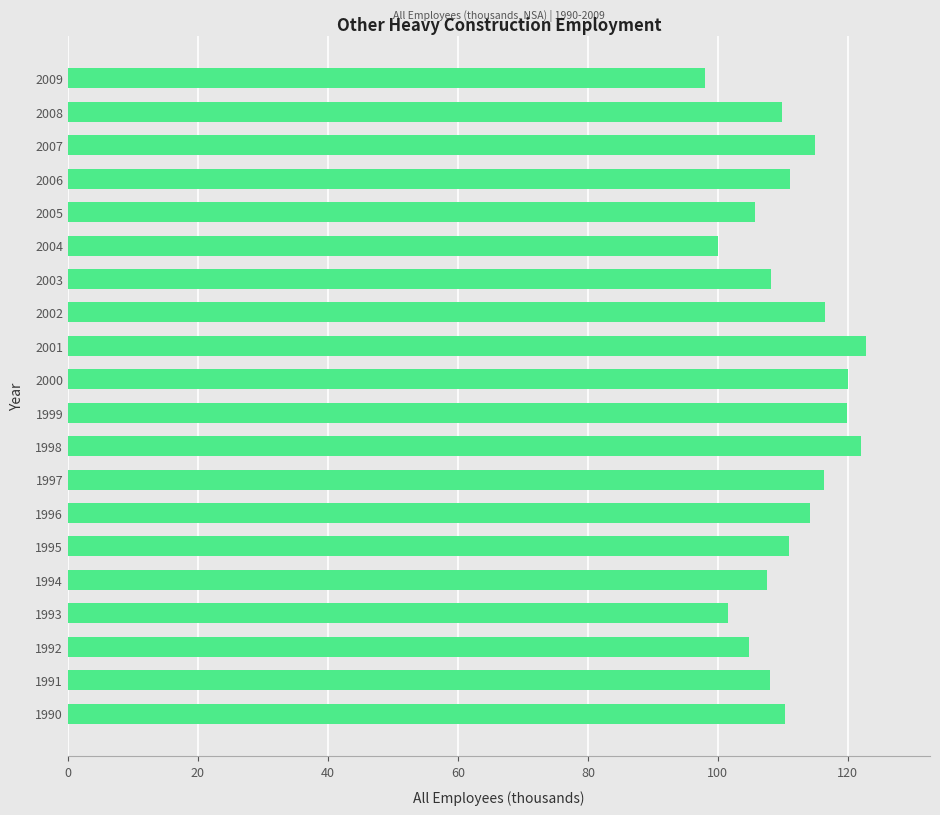

The value at 2009 is 98.1. True or false?

True